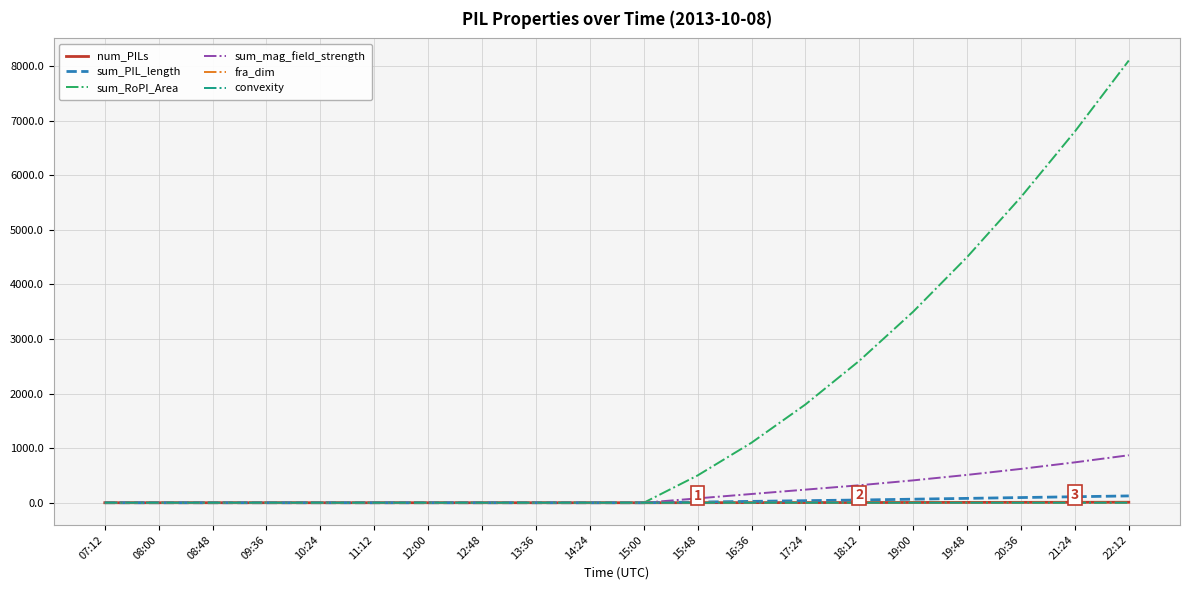

Which series has the largest range (max minus min)?

sum_RoPI_Area